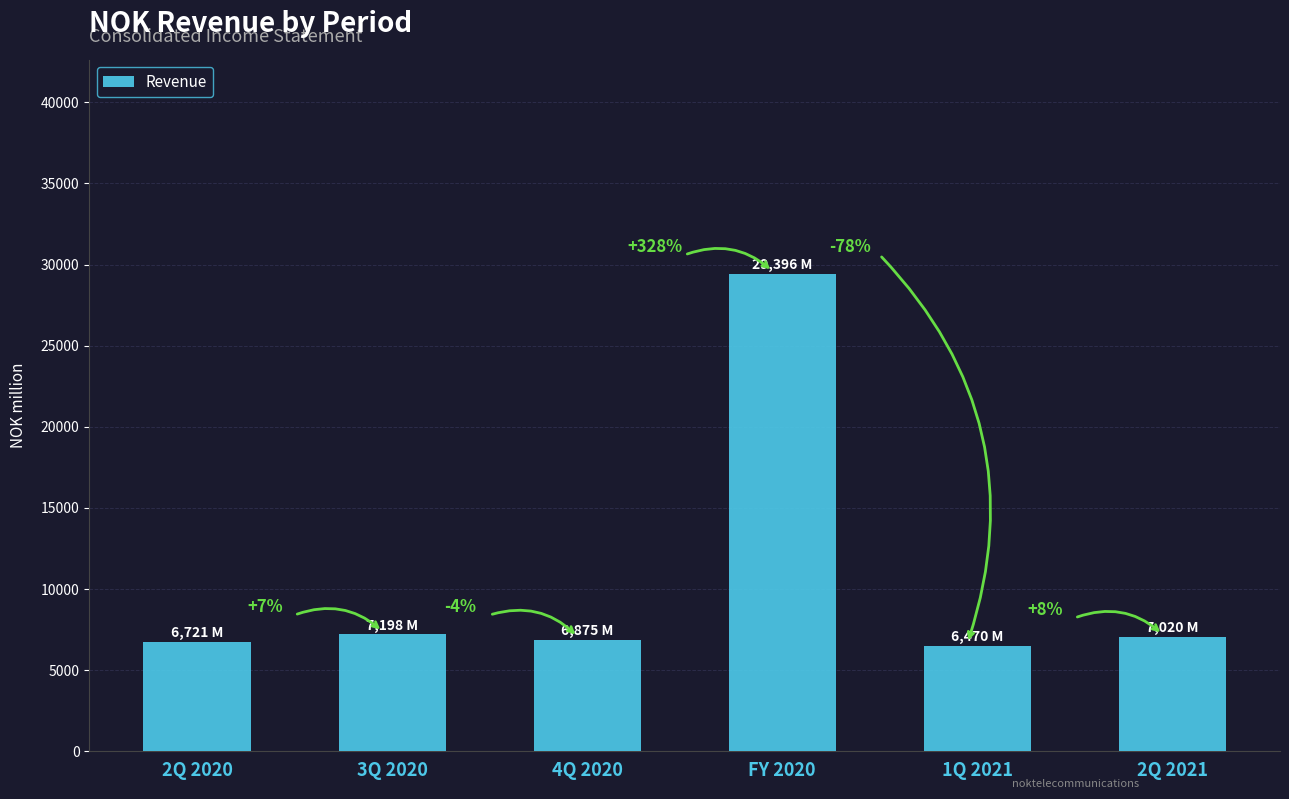

What is the difference between the values at 4Q 2020 and 1Q 2021?

404.7